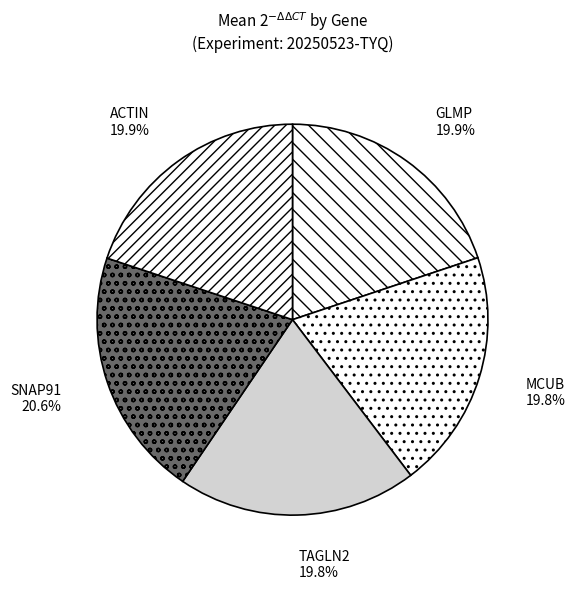

Does GLMP account for over 50% of the chart?

No